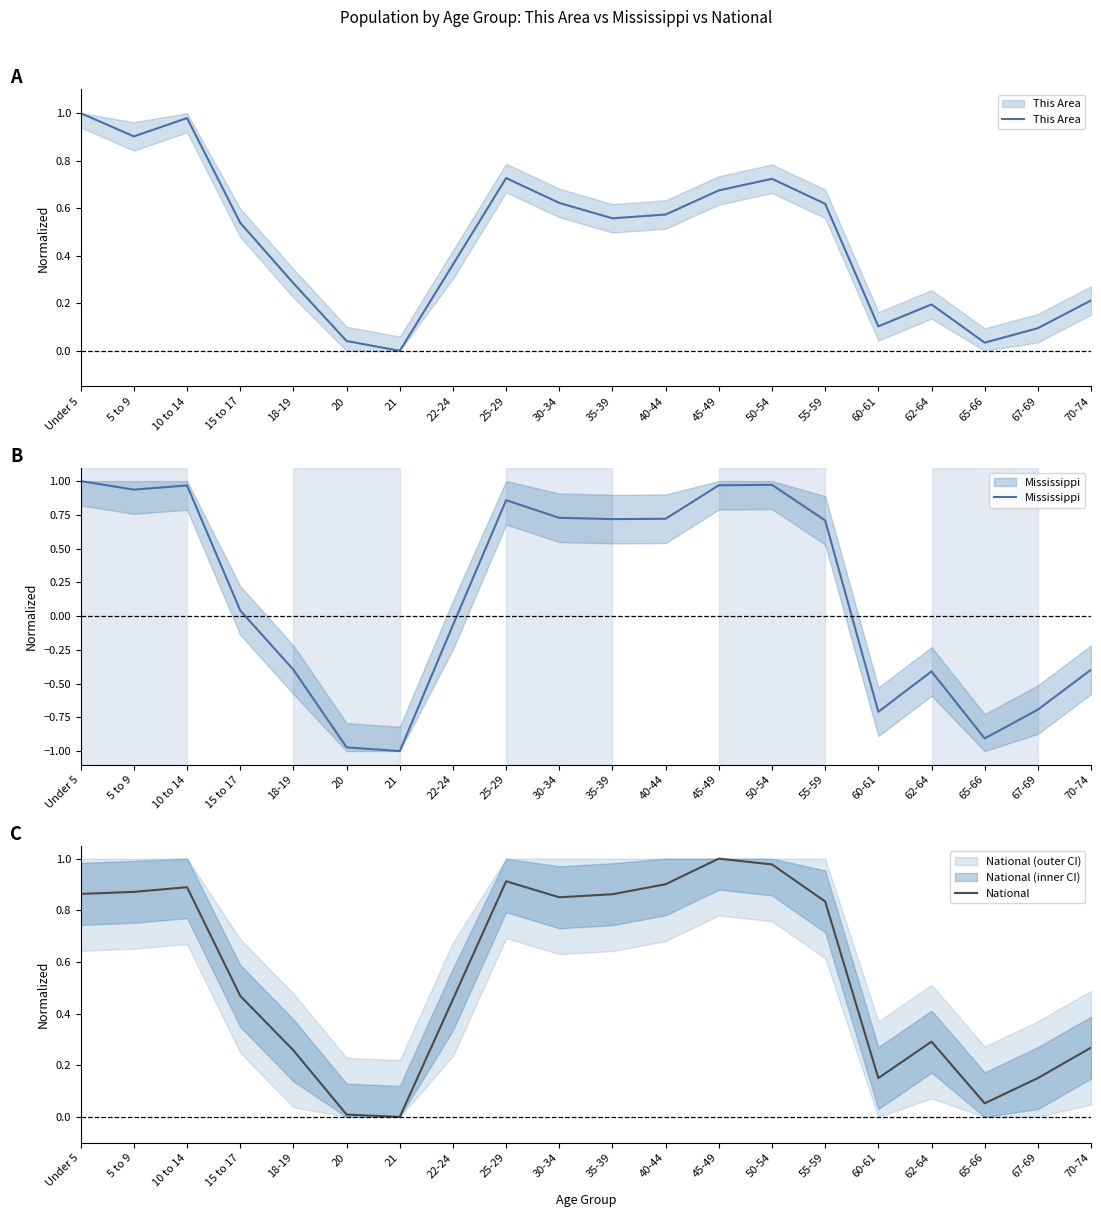

Reading right to left, extract all data points from this chart.

This Area: 70-74=0.2	67-69=0.1	65-66=0.0	62-64=0.2	60-61=0.1	55-59=0.6	50-54=0.7	45-49=0.7	40-44=0.6	35-39=0.6	30-34=0.6	25-29=0.7	22-24=0.4	21=0.0	20=0.0	18-19=0.3	15 to 17=0.5	10 to 14=1.0	5 to 9=0.9	Under 5=1.0
Mississippi: 70-74=-0.4	67-69=-0.7	65-66=-0.9	62-64=-0.4	60-61=-0.7	55-59=0.7	50-54=1.0	45-49=1.0	40-44=0.7	35-39=0.7	30-34=0.7	25-29=0.9	22-24=-0.1	21=-1.0	20=-1.0	18-19=-0.4	15 to 17=0.0	10 to 14=1.0	5 to 9=0.9	Under 5=1.0
National: 70-74=0.3	67-69=0.2	65-66=0.1	62-64=0.3	60-61=0.2	55-59=0.8	50-54=1.0	45-49=1.0	40-44=0.9	35-39=0.9	30-34=0.9	25-29=0.9	22-24=0.5	21=0.0	20=0.0	18-19=0.3	15 to 17=0.5	10 to 14=0.9	5 to 9=0.9	Under 5=0.9